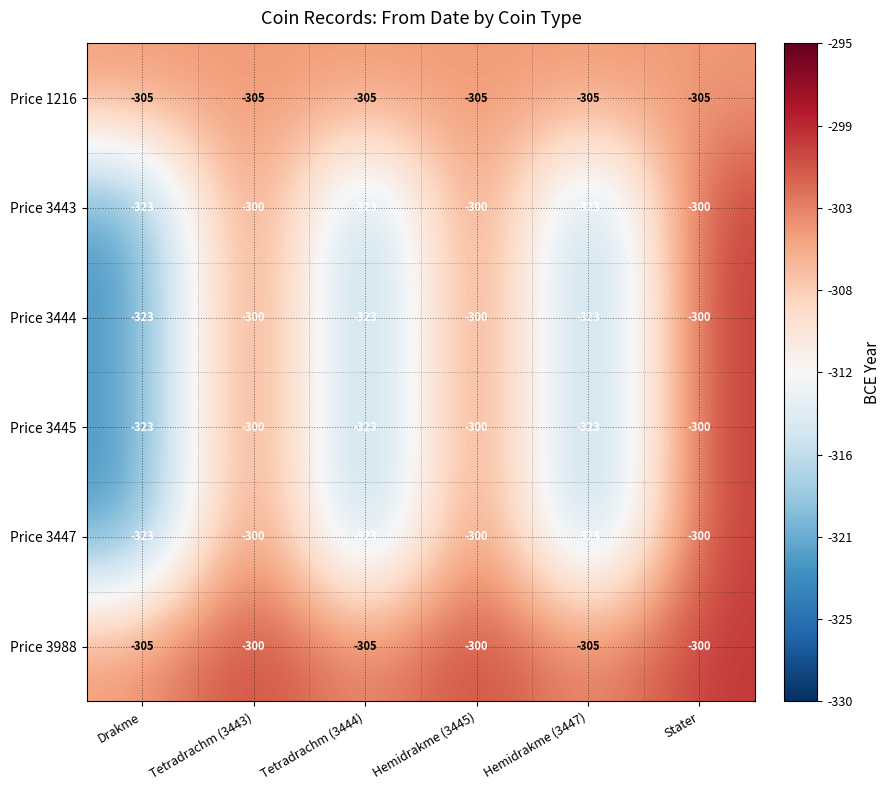

What is the spread (max minus min) of values at Tetradrachm (3444)?

18